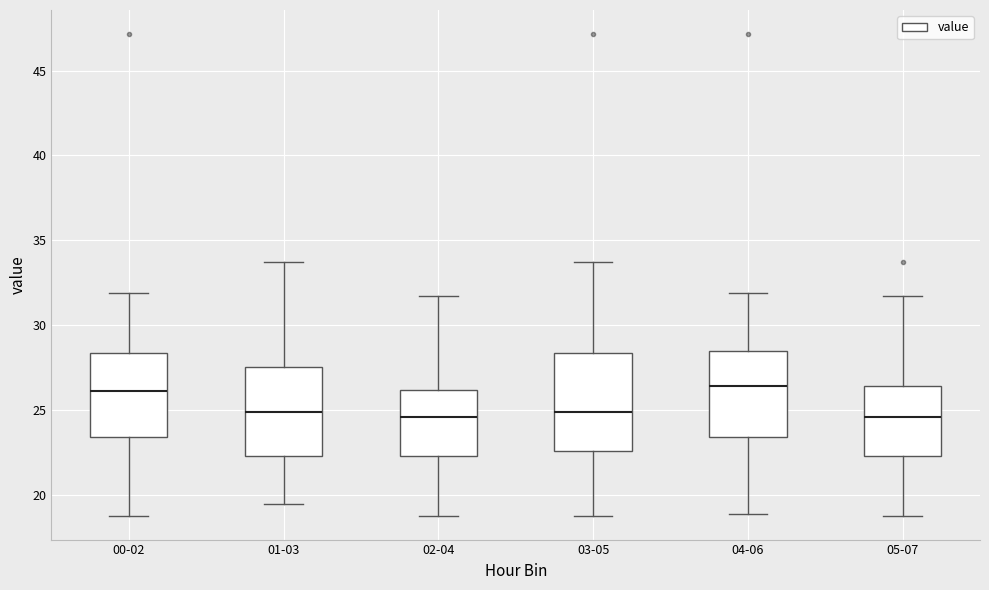

Where does the median line of the box for 02-04 sit on the y-axis? The values are not printed on the chart, so give them approximately, as read against the axis.

24.5